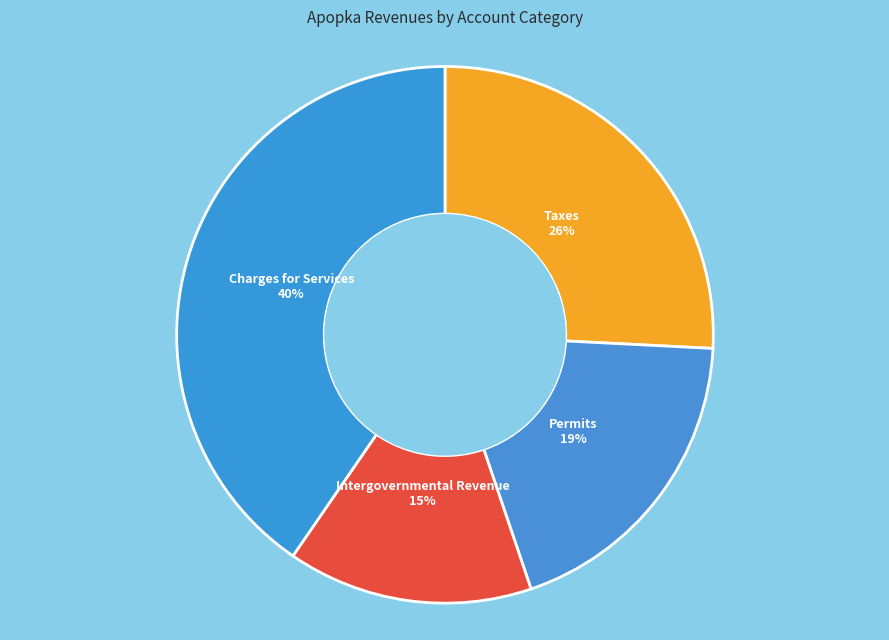

How many slices are in this pie chart?

4